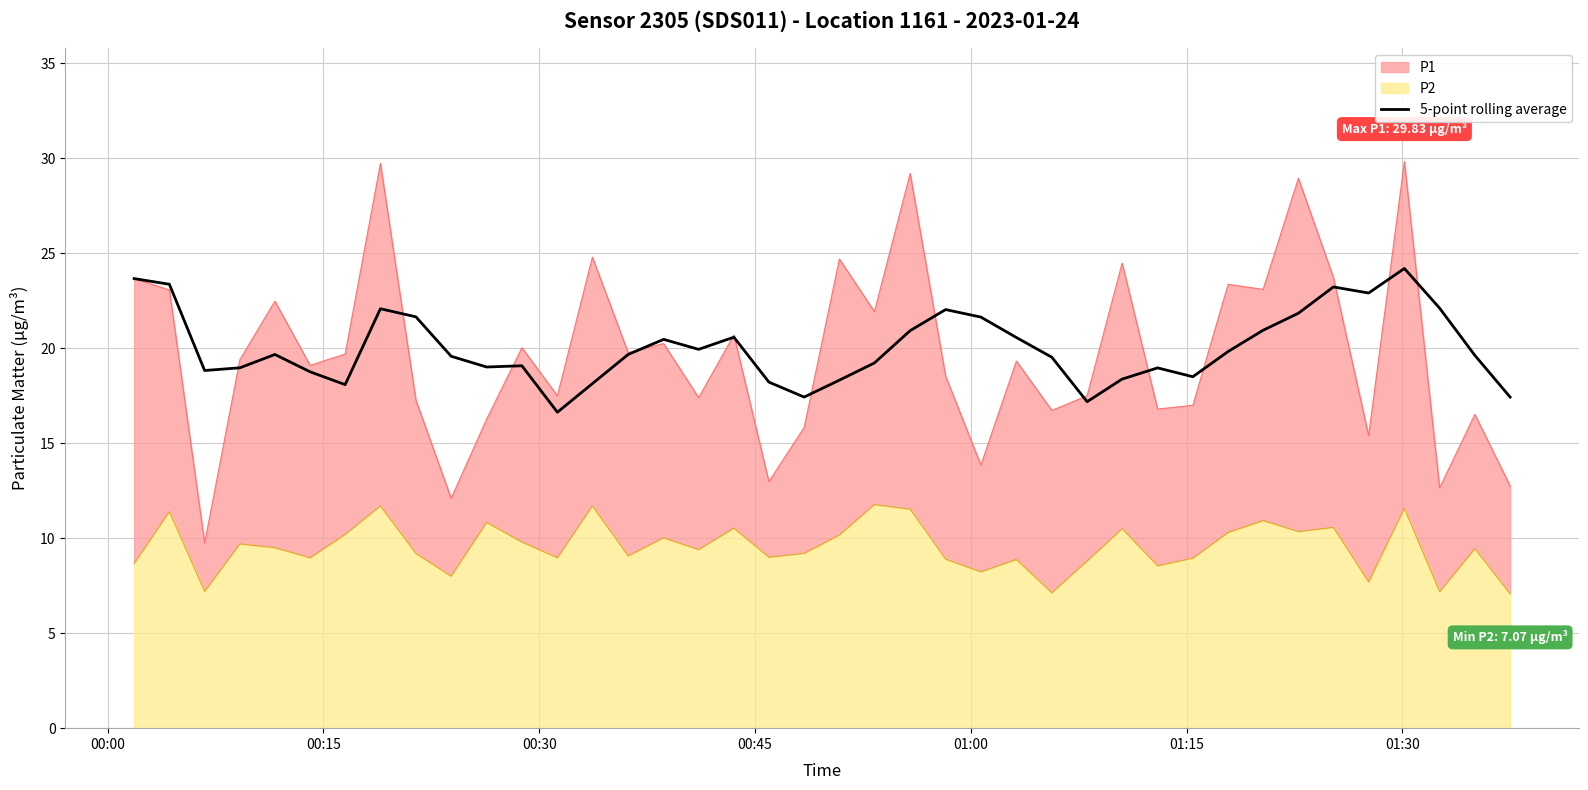

How many lines are shown in the chart?

1